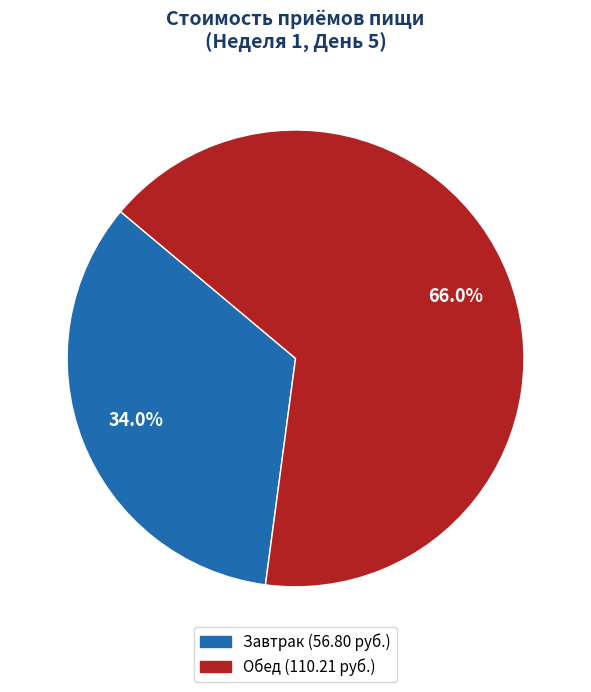

Rank the categories by value from lowest to highest.

Завтрак, Обед